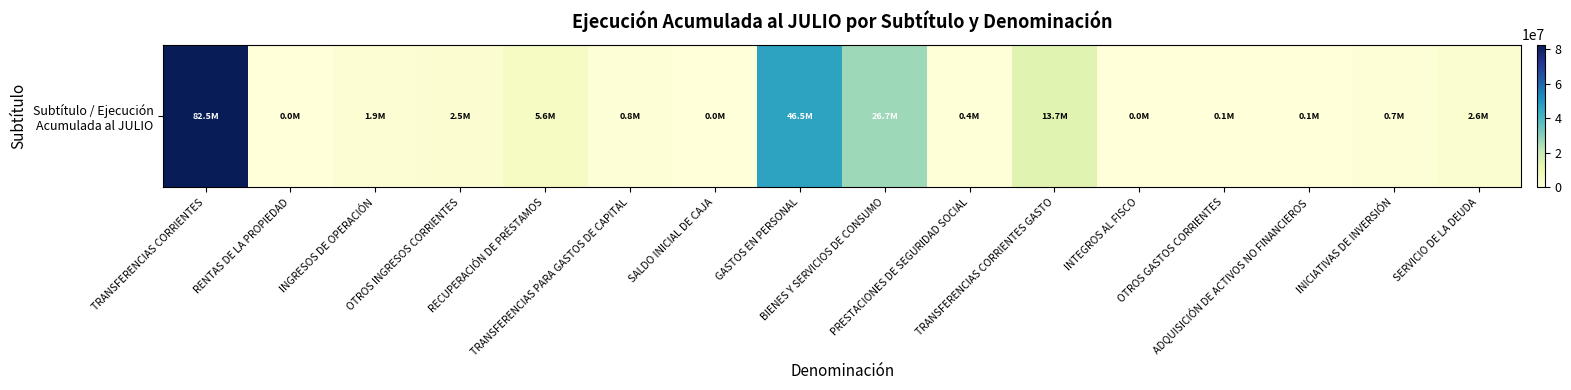

Reading left to right, transcribe all the data shown in this chart.

TRANSFERENCIAS CORRIENTES=82522715	RENTAS DE LA PROPIEDAD=6831	INGRESOS DE OPERACIÓN=1857385	OTROS INGRESOS CORRIENTES=2497993	RECUPERACIÓN DE PRÉSTAMOS=5644421	TRANSFERENCIAS PARA GASTOS DE CAPITAL=803995	SALDO INICIAL DE CAJA=0	GASTOS EN PERSONAL=46456117	BIENES Y SERVICIOS DE CONSUMO=26745844	PRESTACIONES DE SEGURIDAD SOCIAL=371122	TRANSFERENCIAS CORRIENTES GASTO=13665230	INTEGROS AL FISCO=0	OTROS GASTOS CORRIENTES=140714	ADQUISICIÓN DE ACTIVOS NO FINANCIEROS=76238	INICIATIVAS DE INVERSIÓN=723960	SERVICIO DE LA DEUDA=2637364